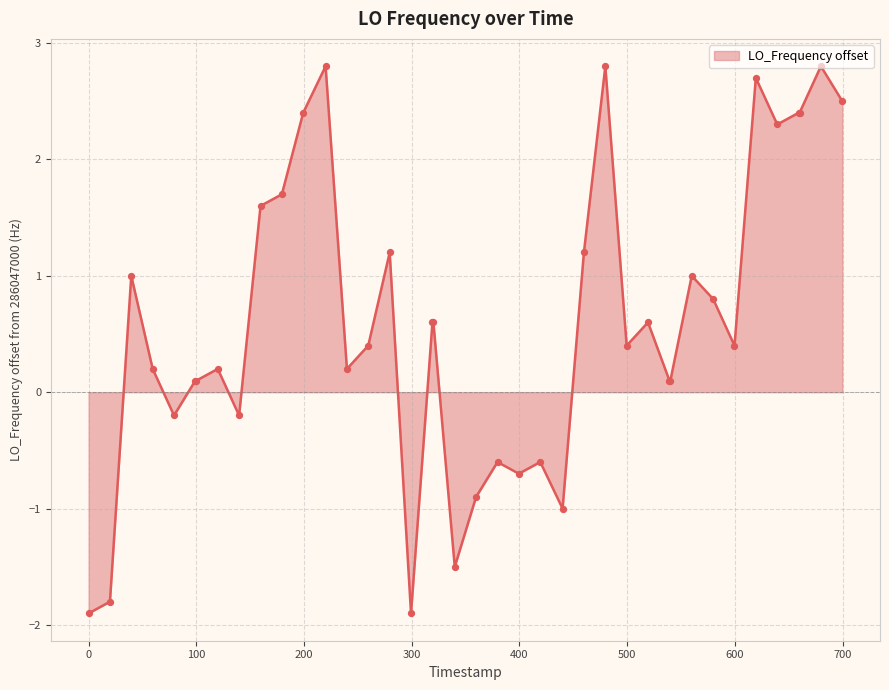

What is the greatest value displayed?

2.8